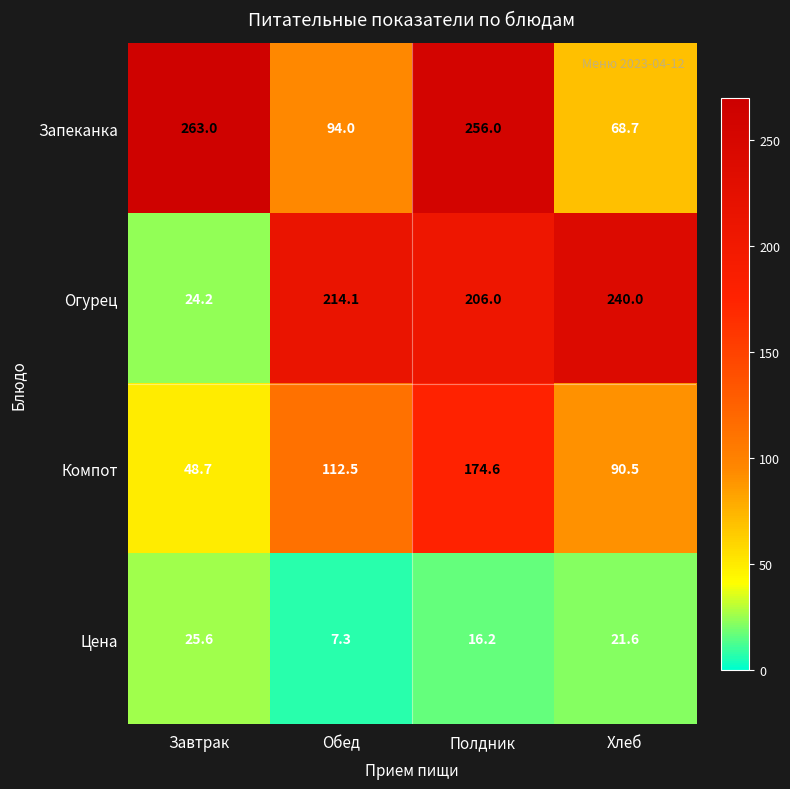

At which category is the sum across all series the highest?

Полдник